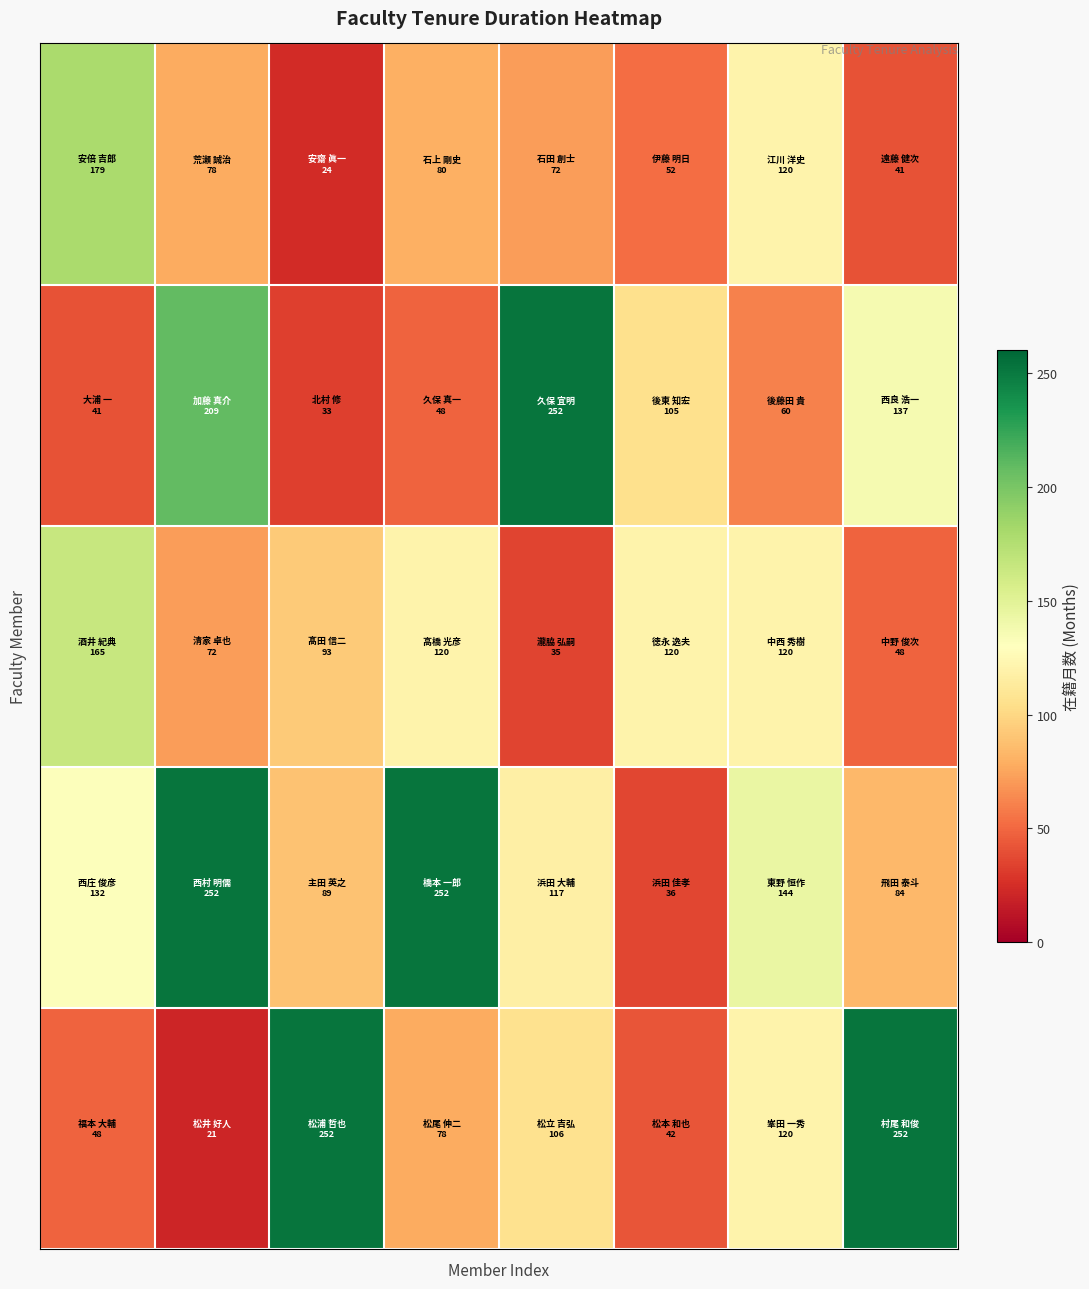

What is the minimum value shown in the chart?

21